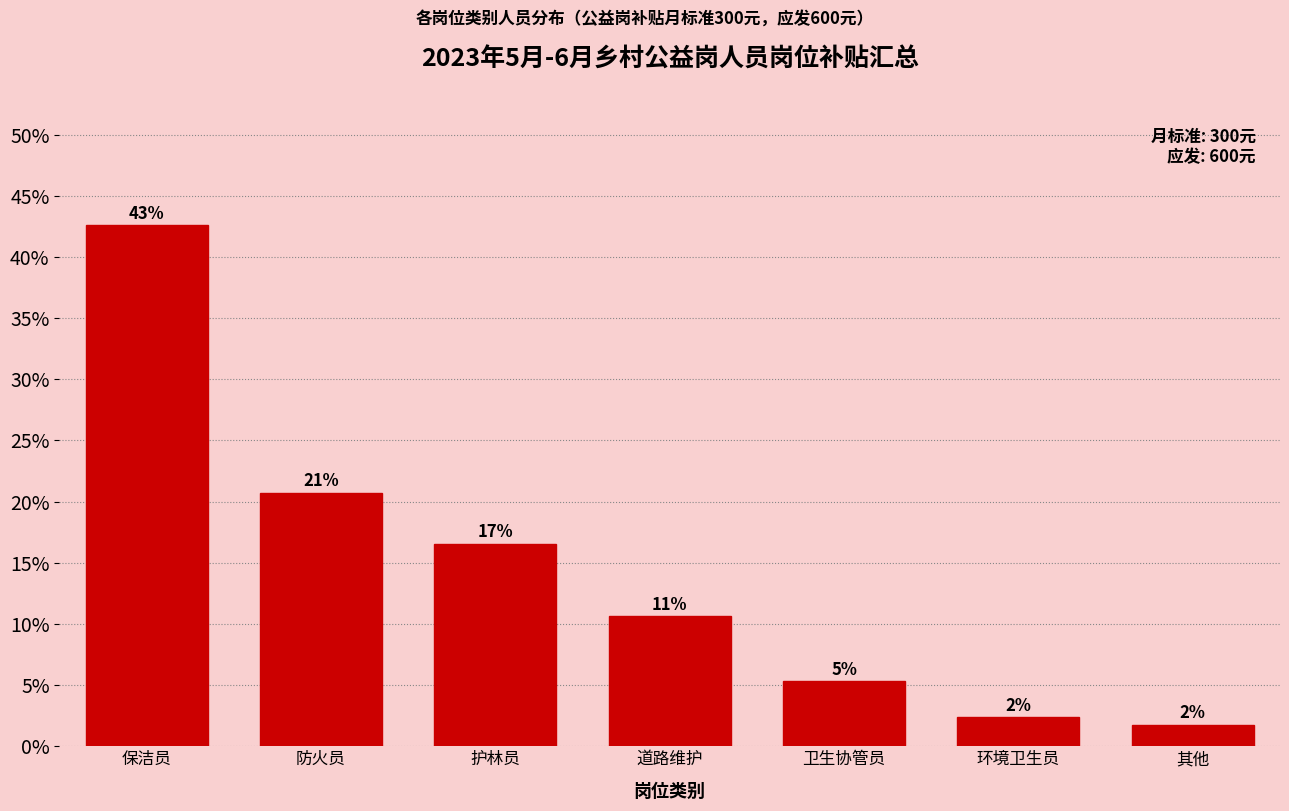

Are the bars horizontal?

No